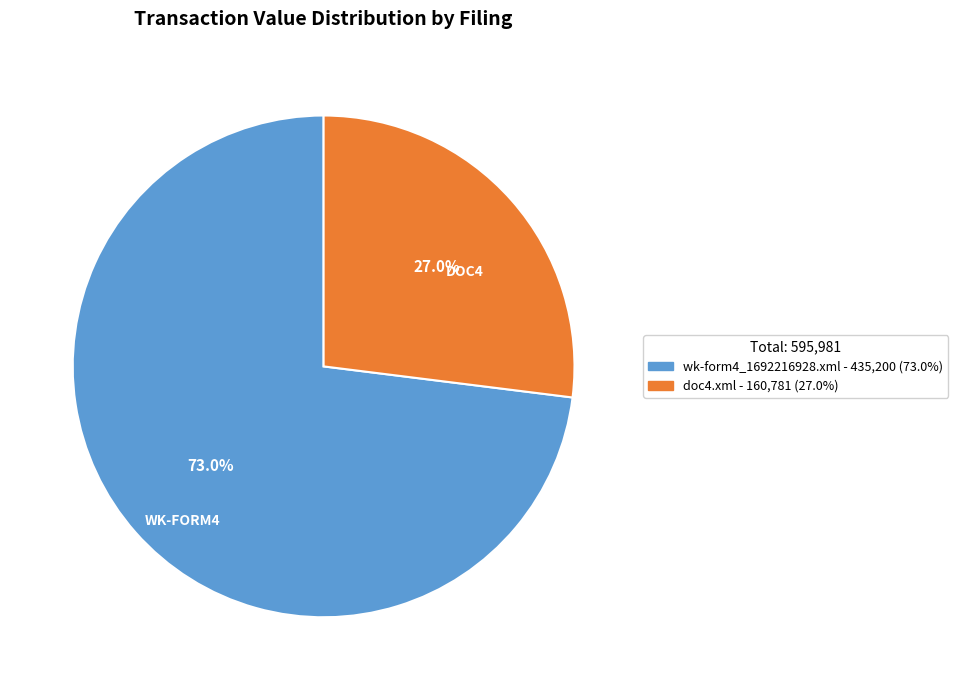

Rank the categories by value from lowest to highest.

doc4.xml, wk-form4_1692216928.xml